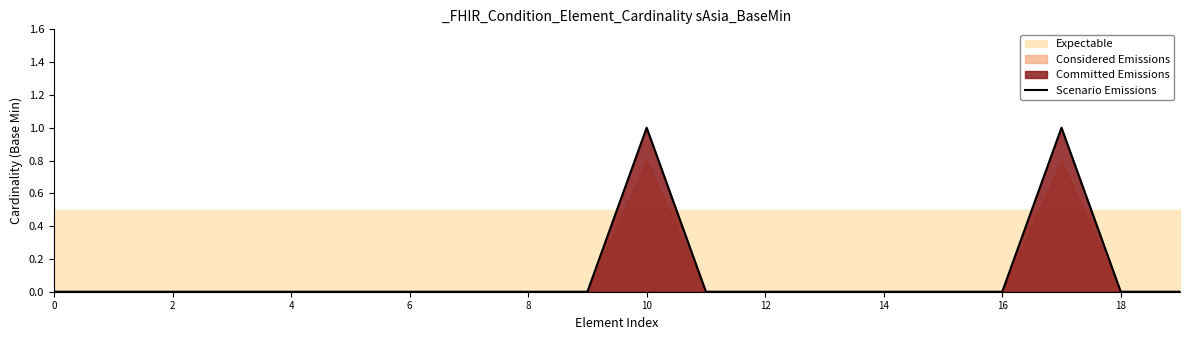

Is it true that the value at 16 is 0?

False